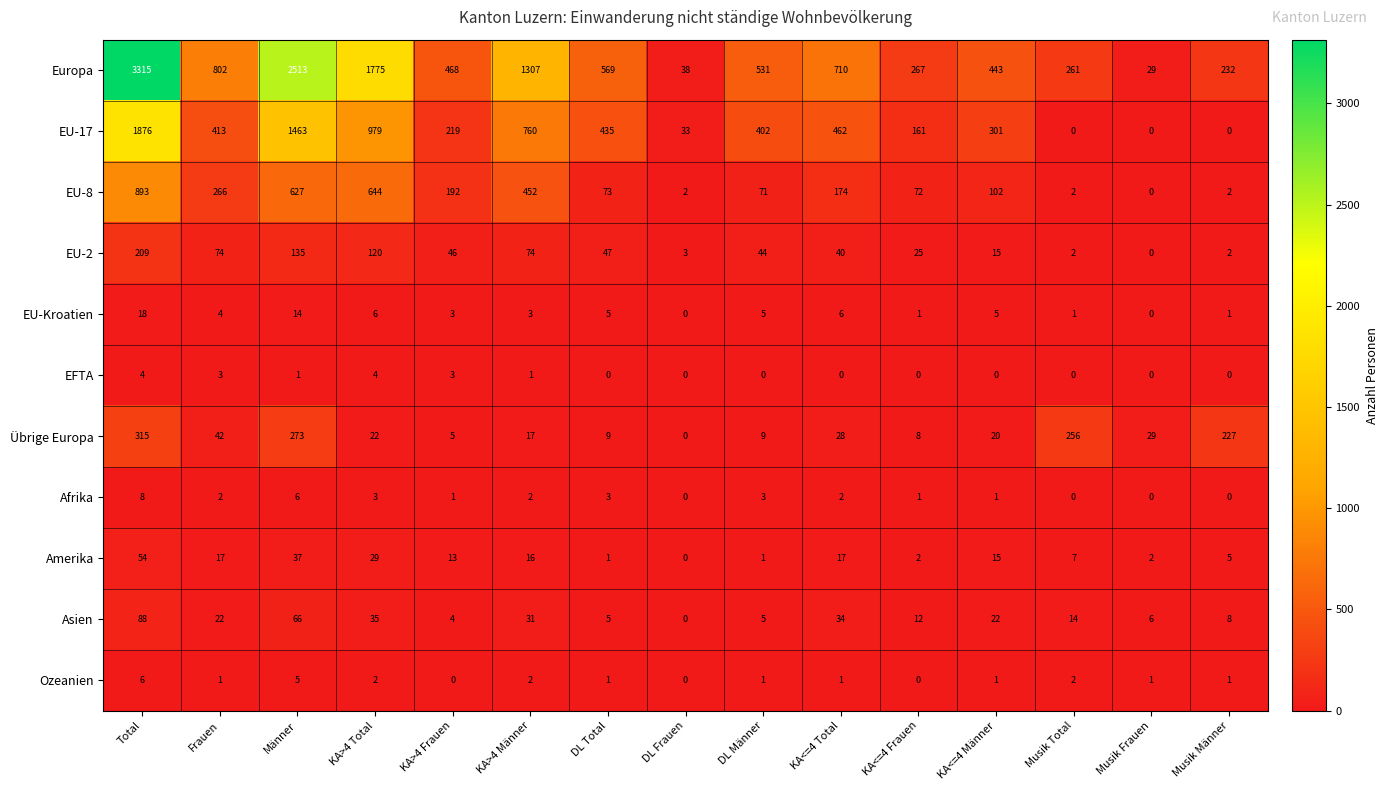

Which series has the largest range (max minus min)?

Europa